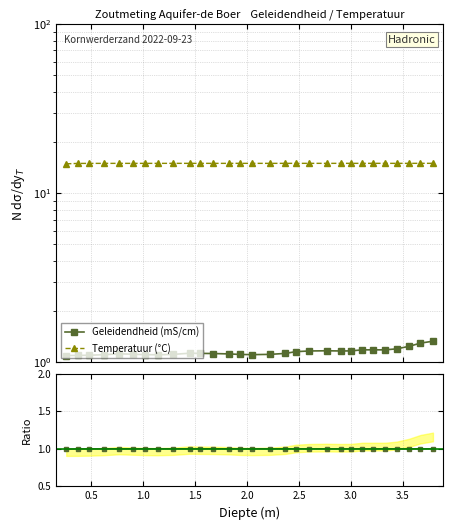

Where is the first local maximum for Temp / mean(Temp)?

2.0